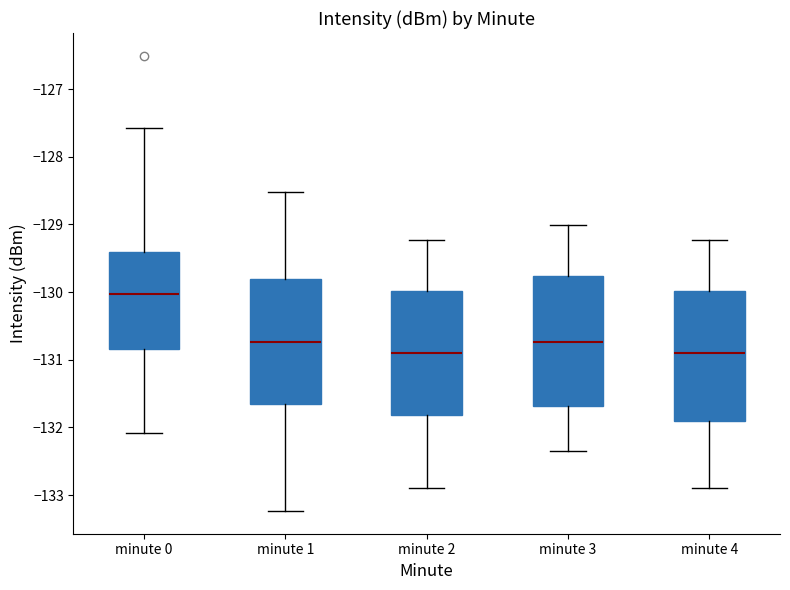

Which box has the highest median line?

minute 0